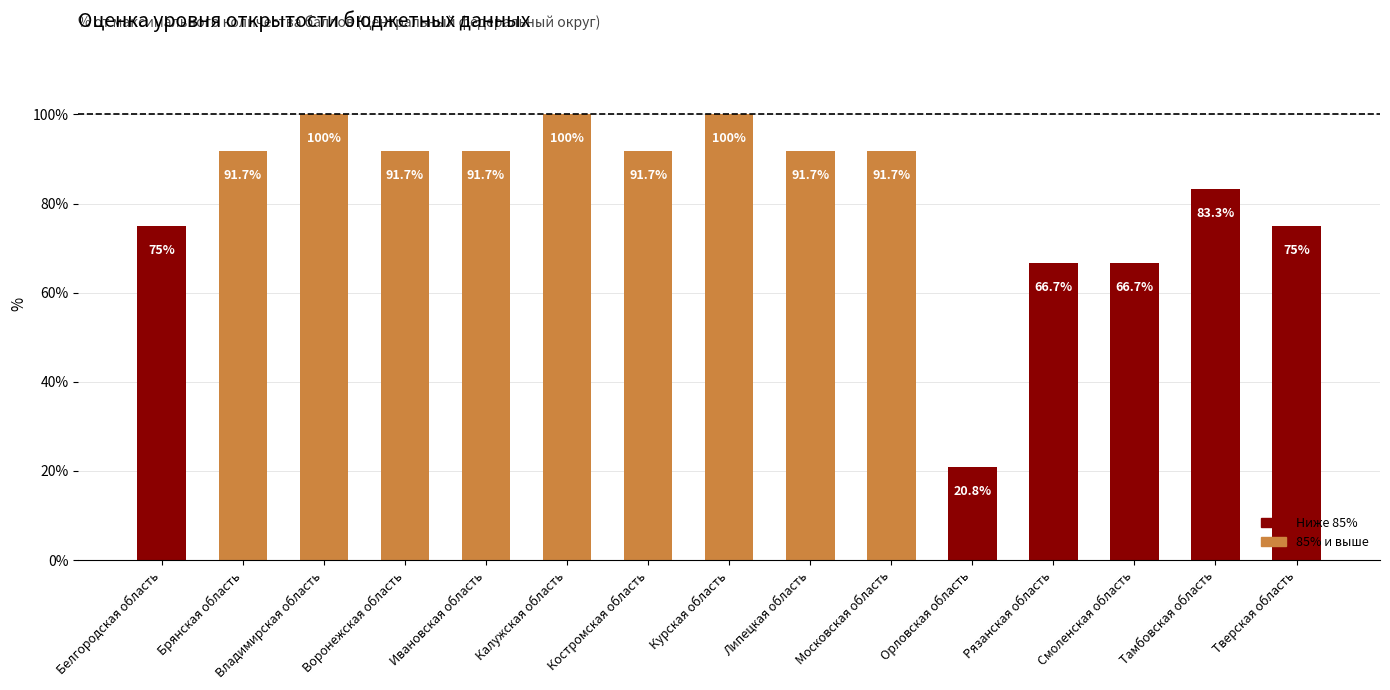

What is the difference between the second highest and minimum values?

79.2